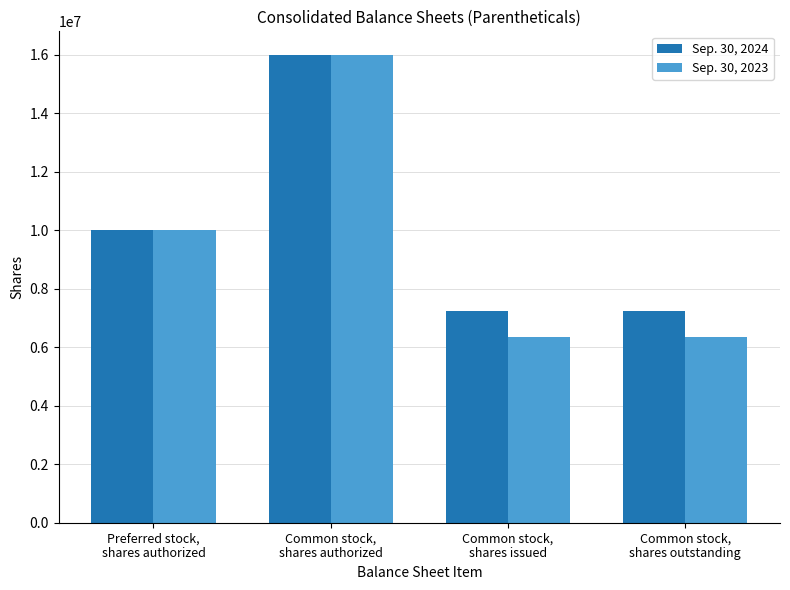

How many bars are there in total?

8